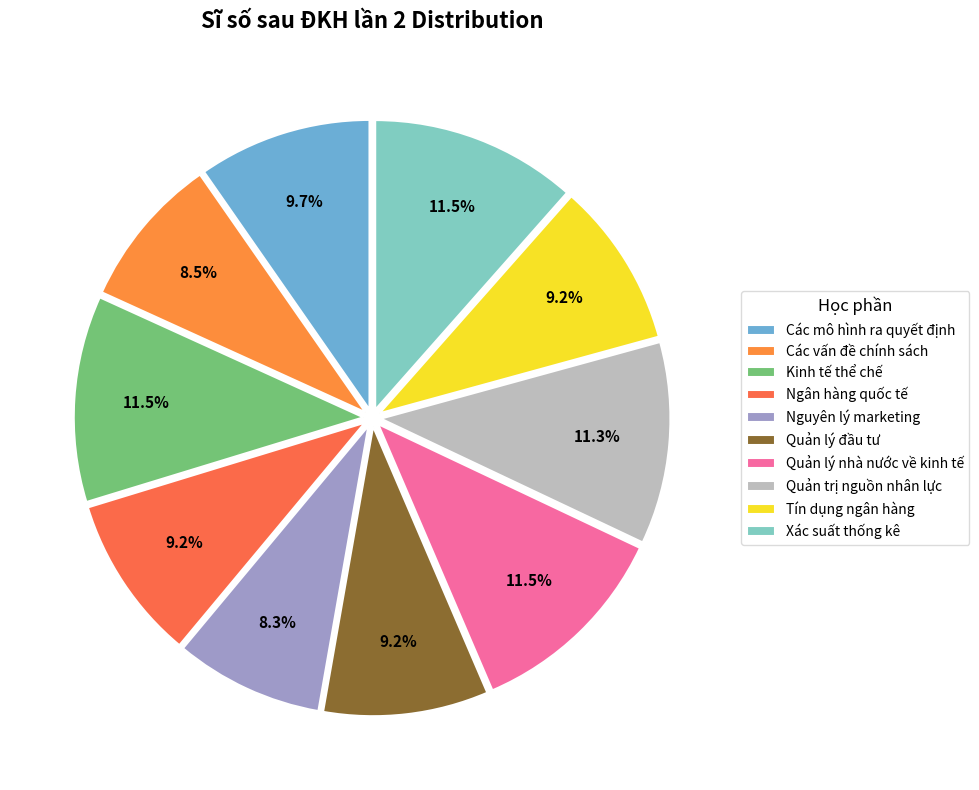

Which category has the smallest portion of the pie?

Nguyên lý marketing